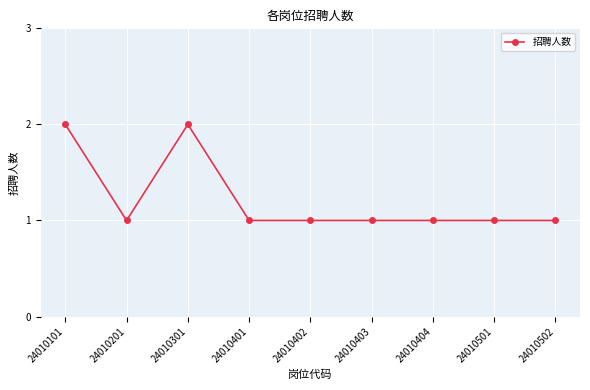

True or false: the data shows 0 at 24010501.

False